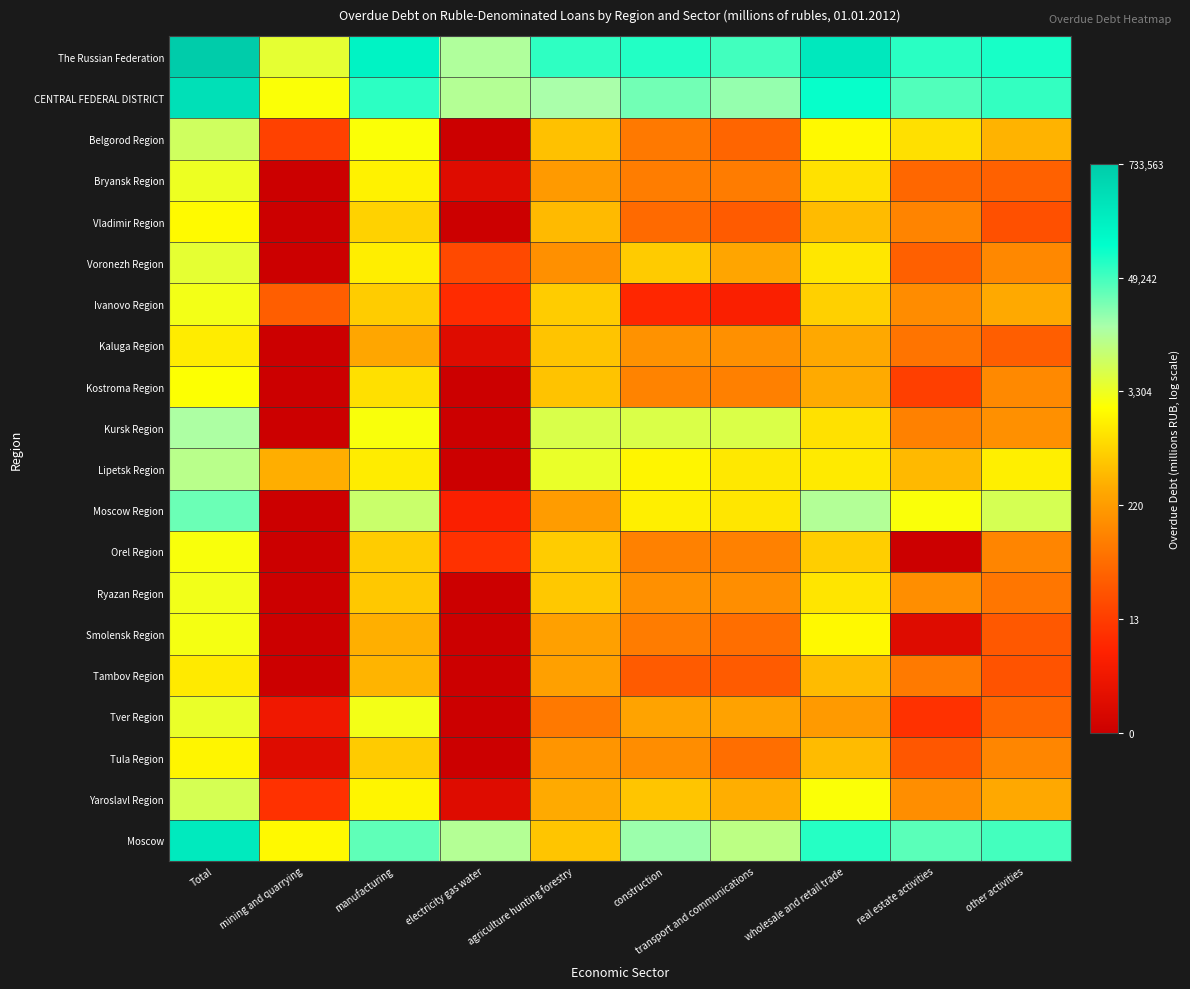

Which series has the largest total across all categories?

The Russian Federation